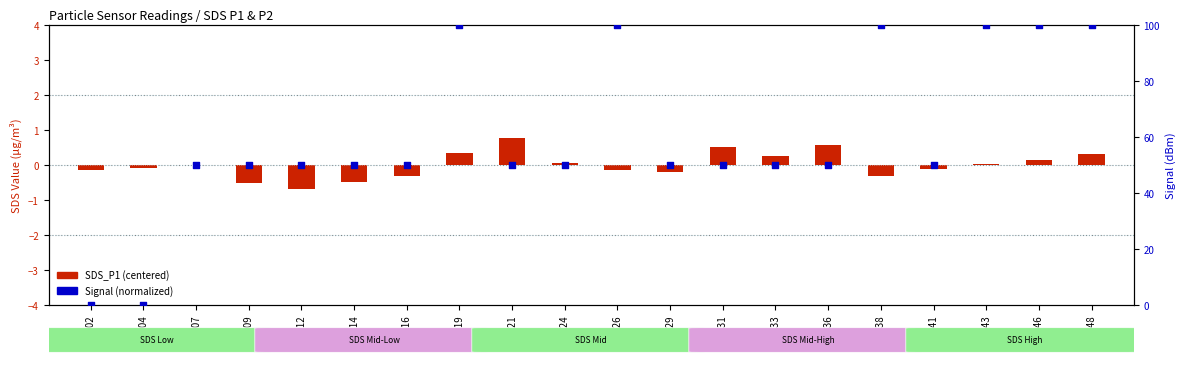

Which series has the largest total across all categories?

Signal (normalized)